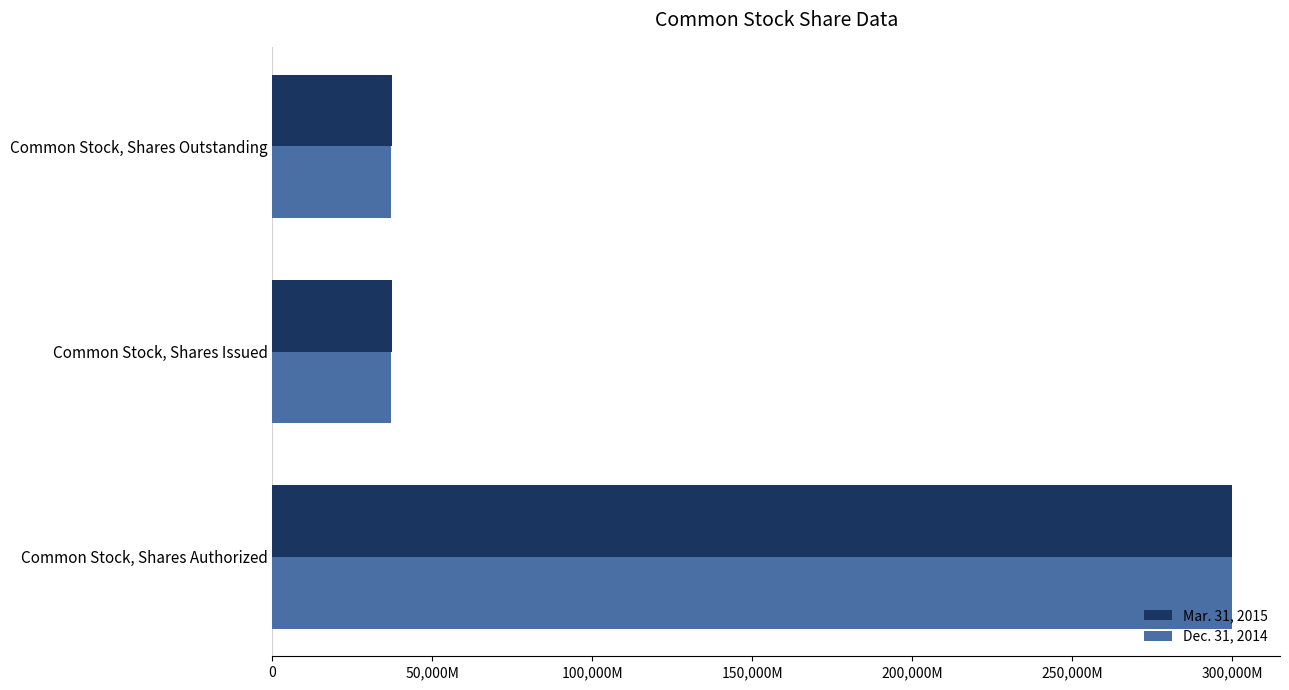

Which series has the largest total across all categories?

Mar. 31, 2015